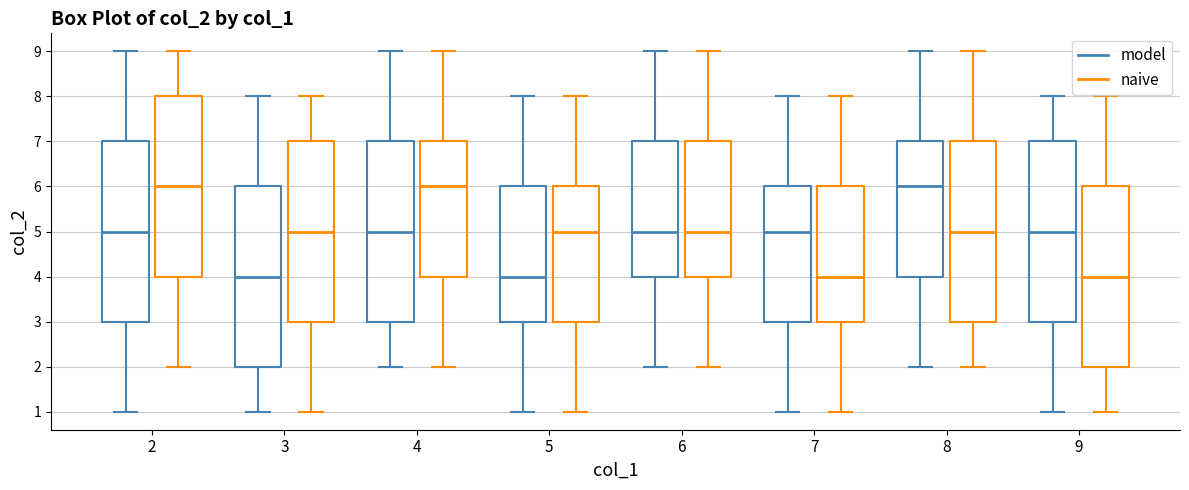

Reading left to right, read every box against the y-axis: the position of its median line, the range the box covers, and the ends of its whiskers. The values are not printed on the chart, so give them approximately, as read against the axis.

2 (model): median 5, box 3 to 7, whiskers 1 to 9
2 (naive): median 6, box 4 to 8, whiskers 2 to 9
3 (model): median 4, box 2 to 6, whiskers 1 to 8
3 (naive): median 5, box 3 to 7, whiskers 1 to 8
4 (model): median 5, box 3 to 7, whiskers 2 to 9
4 (naive): median 6, box 4 to 7, whiskers 2 to 9
5 (model): median 4, box 3 to 6, whiskers 1 to 8
5 (naive): median 5, box 3 to 6, whiskers 1 to 8
6 (model): median 5, box 4 to 7, whiskers 2 to 9
6 (naive): median 5, box 4 to 7, whiskers 2 to 9
7 (model): median 5, box 3 to 6, whiskers 1 to 8
7 (naive): median 4, box 3 to 6, whiskers 1 to 8
8 (model): median 6, box 4 to 7, whiskers 2 to 9
8 (naive): median 5, box 3 to 7, whiskers 2 to 9
9 (model): median 5, box 3 to 7, whiskers 1 to 8
9 (naive): median 4, box 2 to 6, whiskers 1 to 8